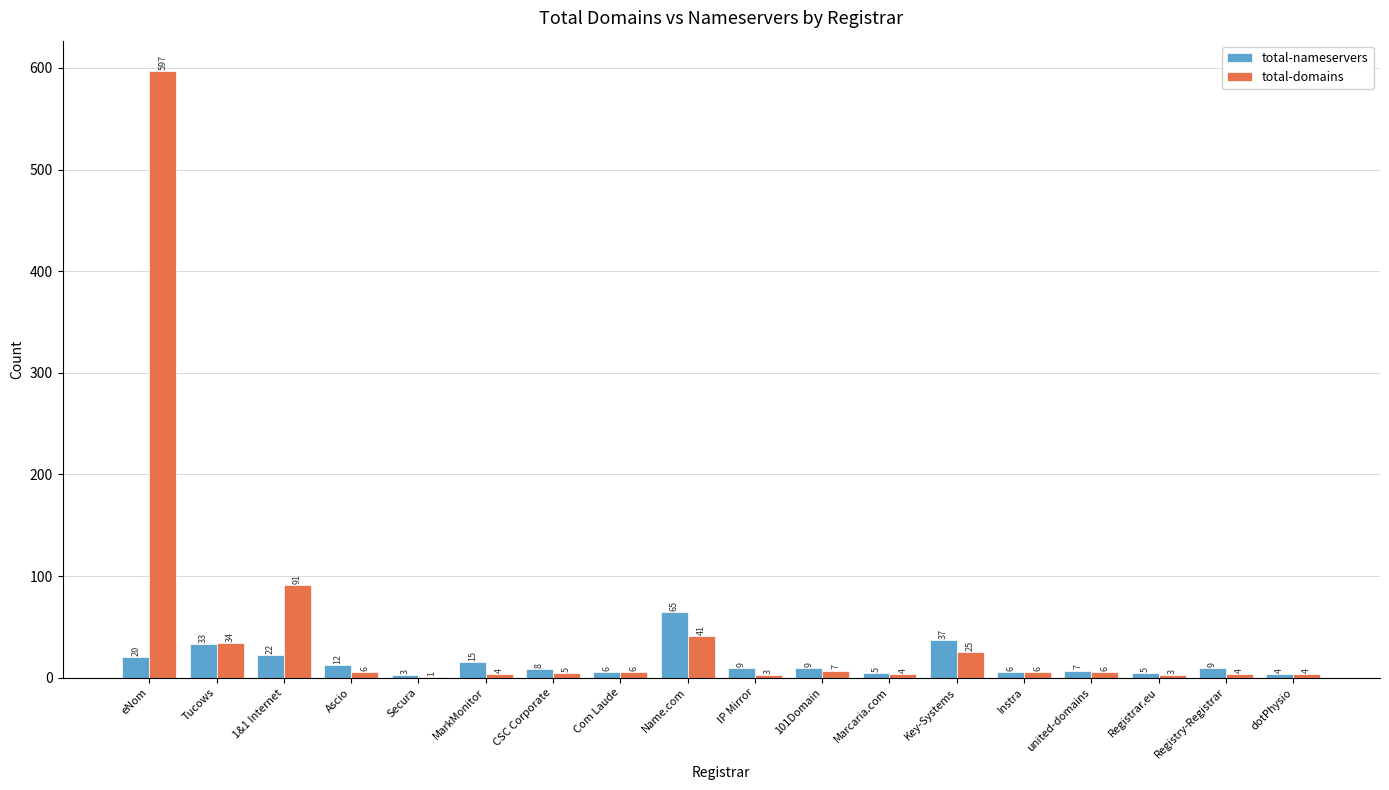

Which category has the highest value across all series?

eNom